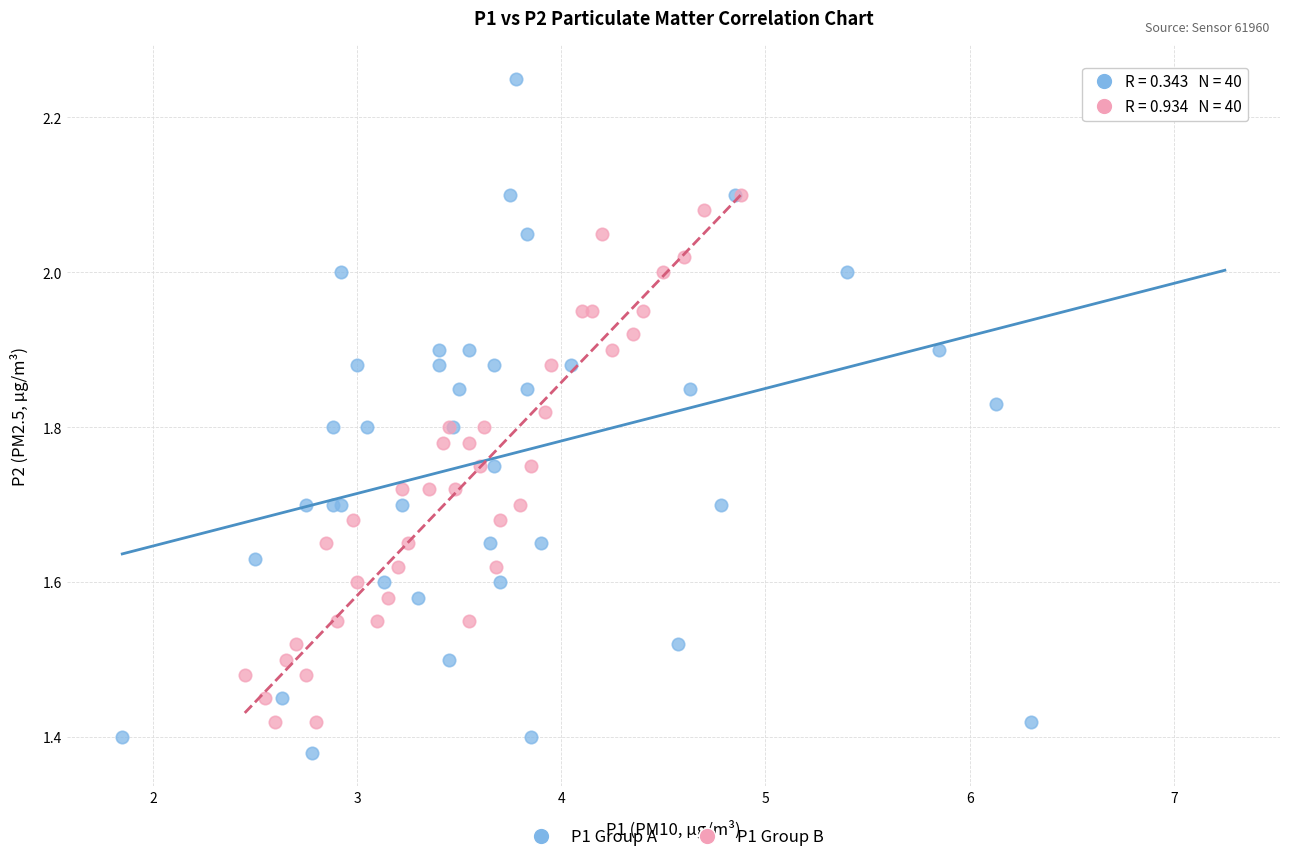

Which series contains the lowest Y value?

P1 Group A